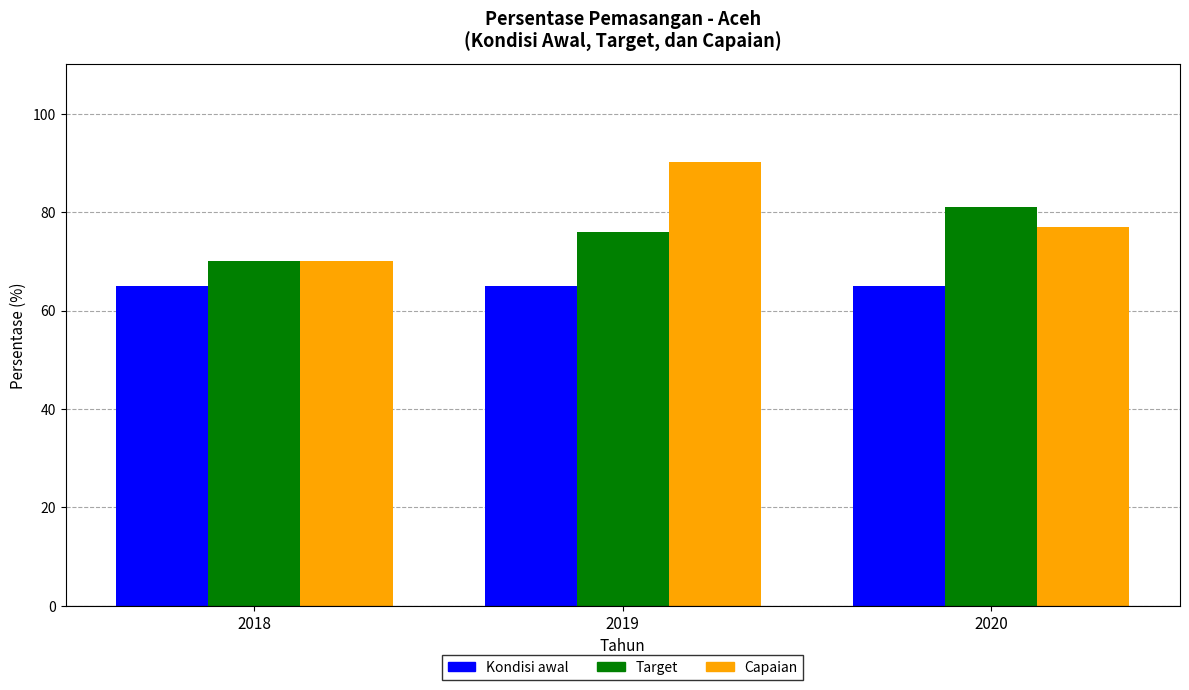

How many groups of bars are there?

3